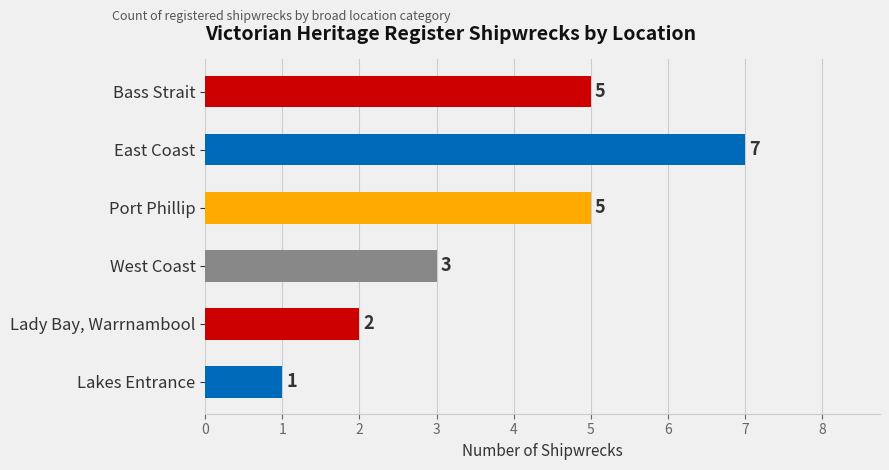

How many bars are there in total?

6